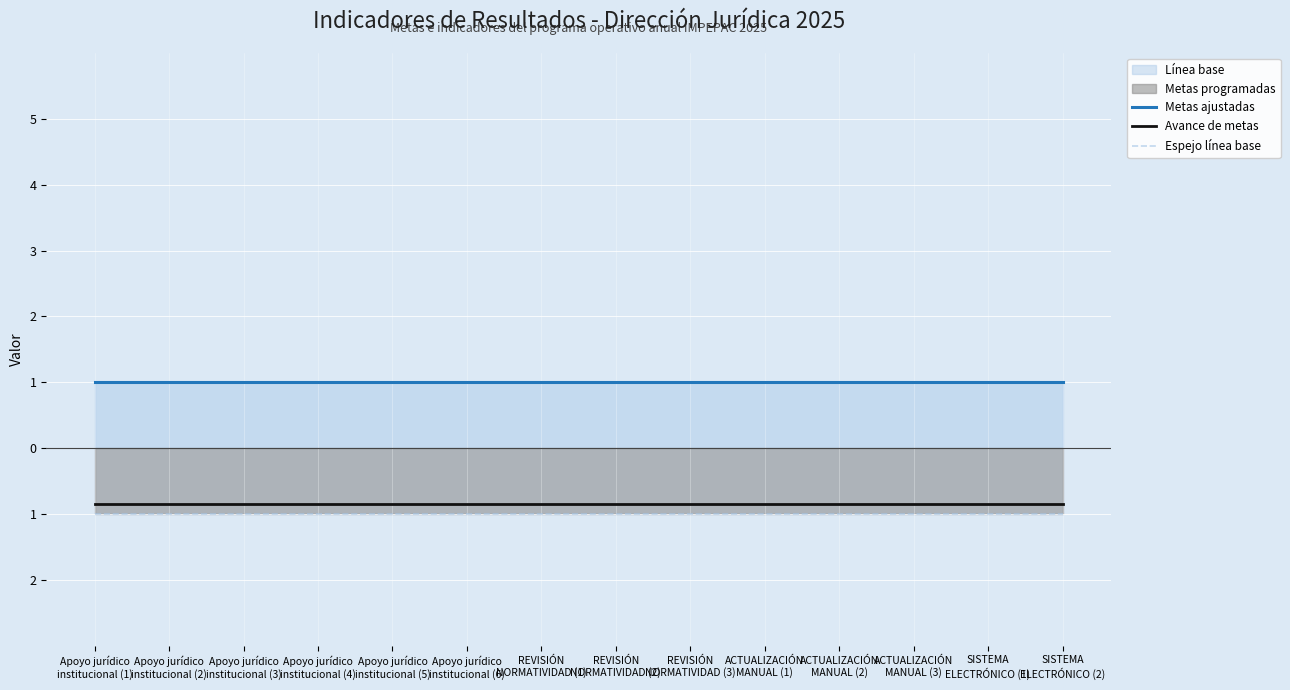

Is the value of Avance de metas at ACTUALIZACIÓN
MANUAL (1) greater than the value of Metas ajustadas at Apoyo jurídico
institucional (4)?

No